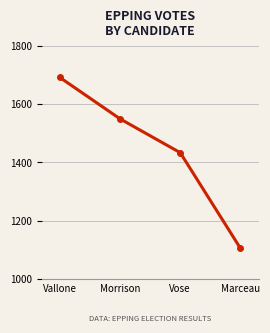

What is the change in value from Vallone to Morrison?

-142